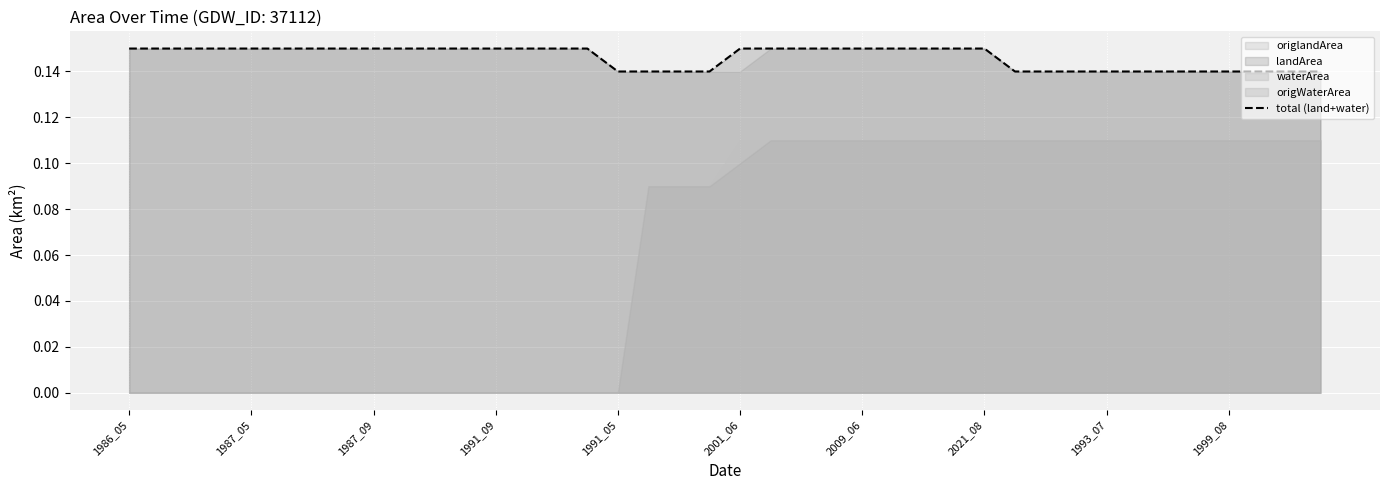

Is it true that the value at 18 is 0.1?

False